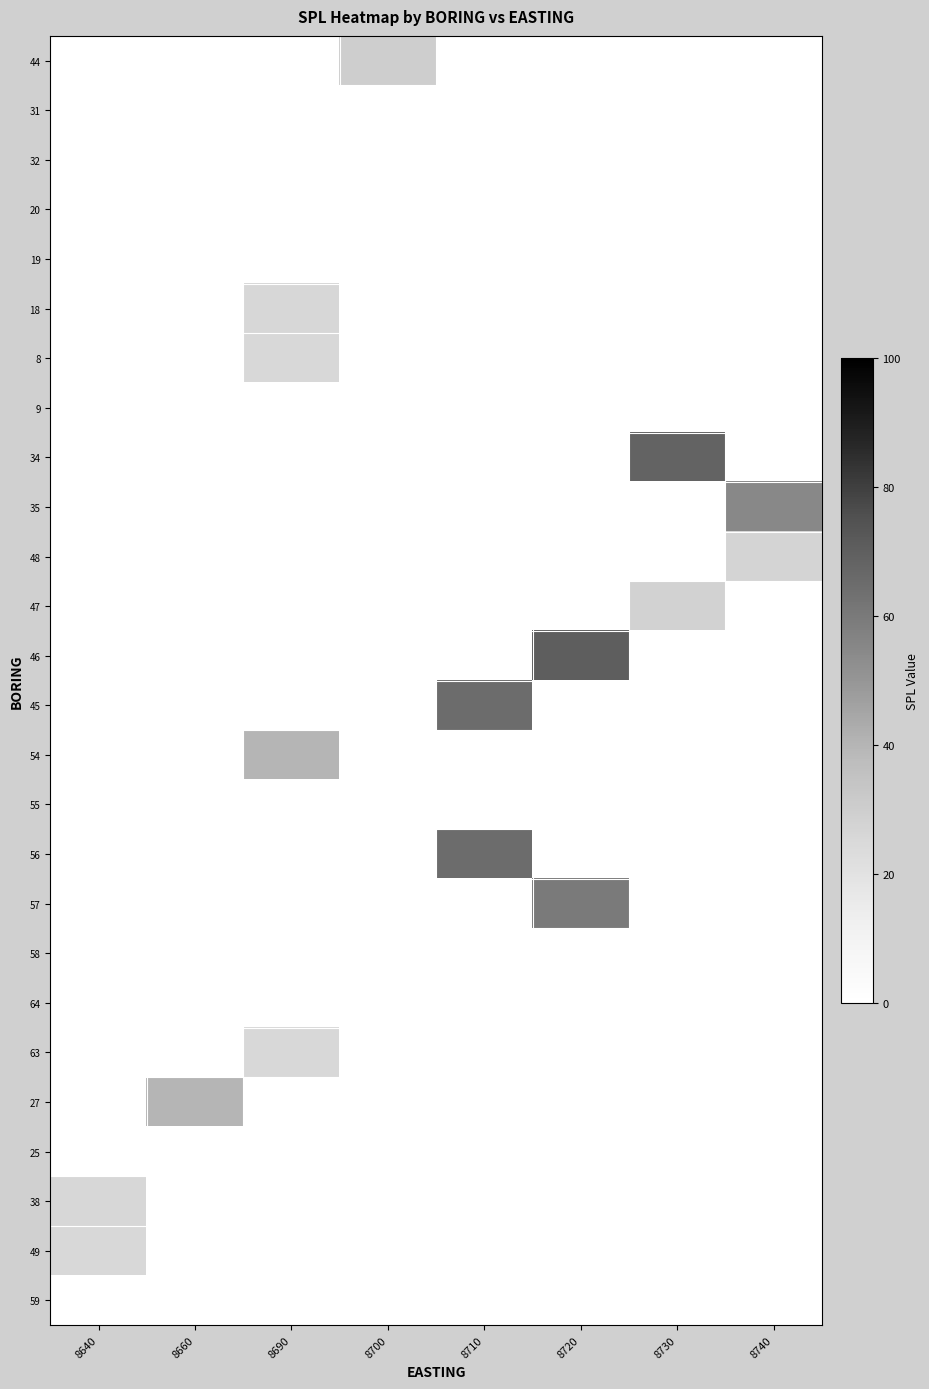

Reading right to left, transcribe all the data shown in this chart.

44: 8740=0	8730=0	8720=0	8710=0	8700=30	8690=0	8660=0	8640=0
31: 8740=0	8730=0	8720=0	8710=0	8700=0	8690=0	8660=0	8640=0
32: 8740=0	8730=0	8720=0	8710=0	8700=0	8690=0	8660=0	8640=0
20: 8740=0	8730=0	8720=0	8710=0	8700=0	8690=0	8660=0	8640=0
19: 8740=0	8730=0	8720=0	8710=0	8700=0	8690=0	8660=0	8640=0
18: 8740=0	8730=0	8720=0	8710=0	8700=0	8690=26	8660=0	8640=0
8: 8740=0	8730=0	8720=0	8710=0	8700=0	8690=25	8660=0	8640=0
9: 8740=0	8730=0	8720=0	8710=0	8700=0	8690=0	8660=0	8640=0
34: 8740=0	8730=68	8720=0	8710=0	8700=0	8690=0	8660=0	8640=0
35: 8740=55	8730=0	8720=0	8710=0	8700=0	8690=0	8660=0	8640=0
48: 8740=27	8730=0	8720=0	8710=0	8700=0	8690=0	8660=0	8640=0
47: 8740=0	8730=28	8720=0	8710=0	8700=0	8690=0	8660=0	8640=0
46: 8740=0	8730=0	8720=70	8710=0	8700=0	8690=0	8660=0	8640=0
45: 8740=0	8730=0	8720=0	8710=65	8700=0	8690=0	8660=0	8640=0
54: 8740=0	8730=0	8720=0	8710=0	8700=0	8690=40	8660=0	8640=0
55: 8740=0	8730=0	8720=0	8710=0	8700=0	8690=0	8660=0	8640=0
56: 8740=0	8730=0	8720=0	8710=65	8700=0	8690=0	8660=0	8640=0
57: 8740=0	8730=0	8720=60	8710=0	8700=0	8690=0	8660=0	8640=0
58: 8740=0	8730=0	8720=0	8710=0	8700=0	8690=0	8660=0	8640=0
64: 8740=0	8730=0	8720=0	8710=0	8700=0	8690=0	8660=0	8640=0
63: 8740=0	8730=0	8720=0	8710=0	8700=0	8690=25	8660=0	8640=0
27: 8740=0	8730=0	8720=0	8710=0	8700=0	8690=0	8660=40	8640=0
25: 8740=0	8730=0	8720=0	8710=0	8700=0	8690=0	8660=0	8640=0
38: 8740=0	8730=0	8720=0	8710=0	8700=0	8690=0	8660=0	8640=26
49: 8740=0	8730=0	8720=0	8710=0	8700=0	8690=0	8660=0	8640=25
59: 8740=0	8730=0	8720=0	8710=0	8700=0	8690=0	8660=0	8640=0